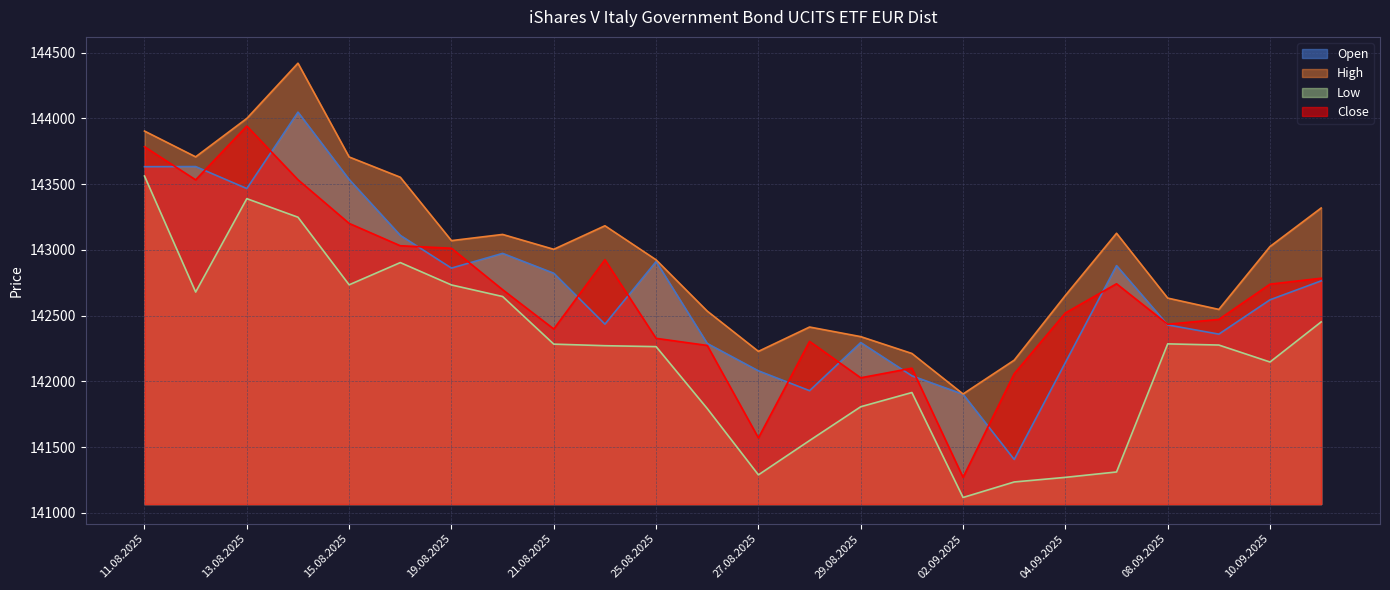

True or false: High and Low cross at least once.

False